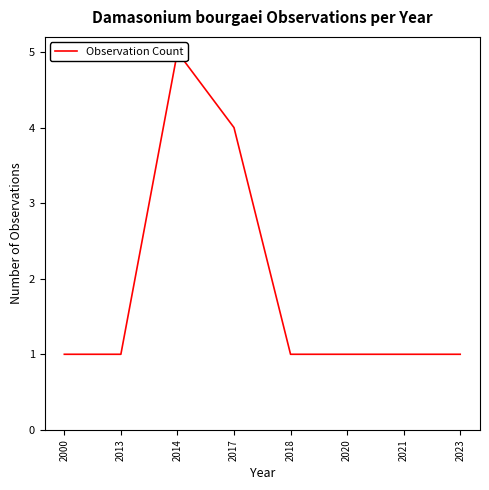

Between 2023 and 2021, which is larger?

2023